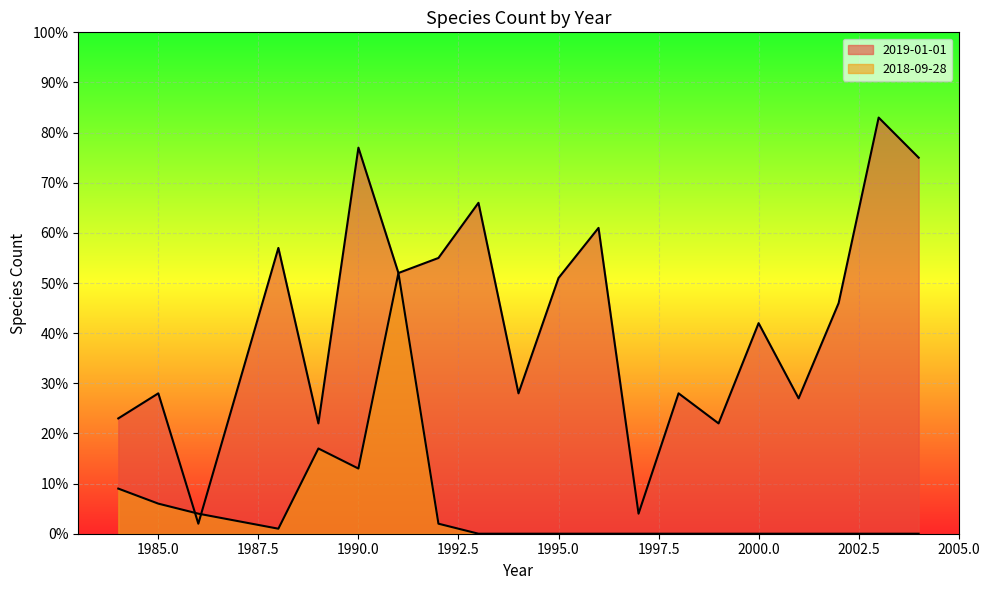

What is the difference between the maximum and minimum values in the 2019-01-01 series?

81